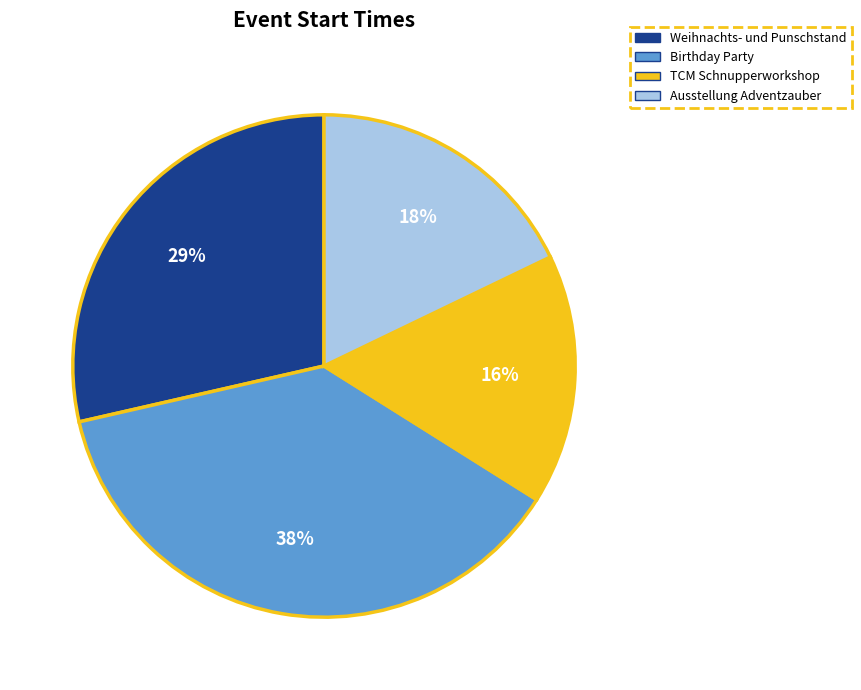

How many slices are in this pie chart?

4